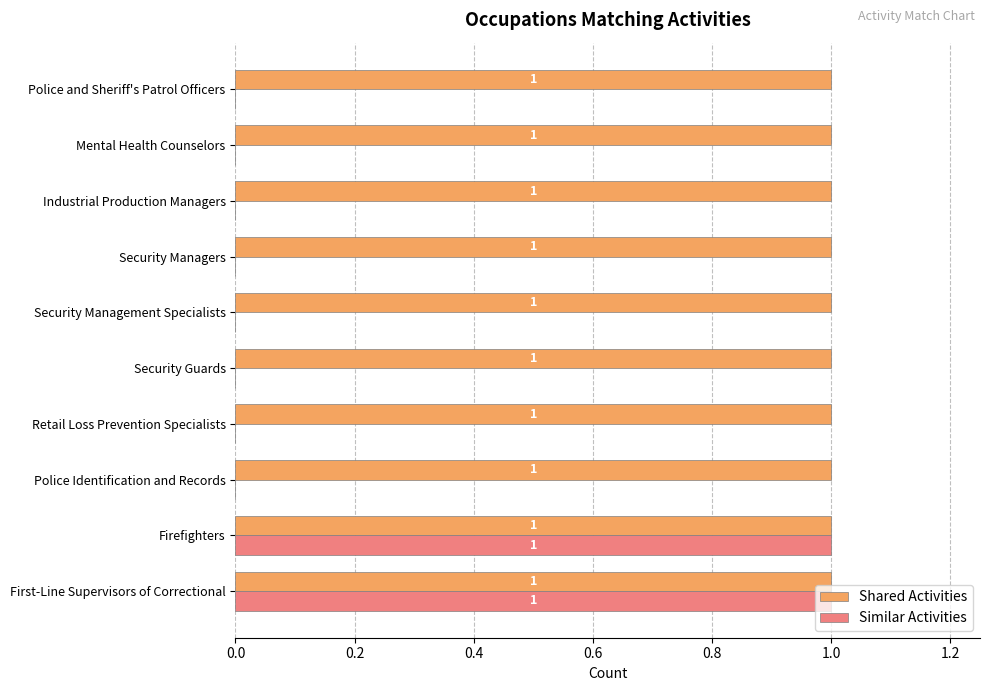

Which series has the largest total across all categories?

Shared Activities